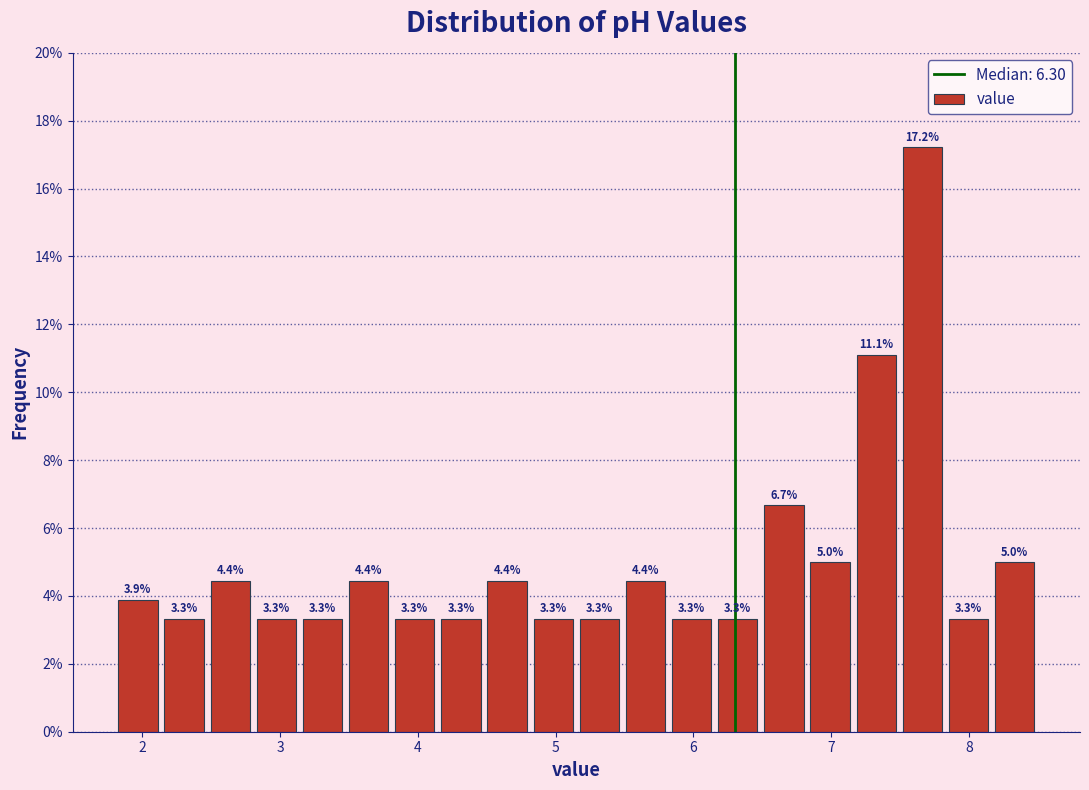

Around what value on the x-axis is the tallest bar? Give the approximate position of its centre, as read against the axis.

7.7